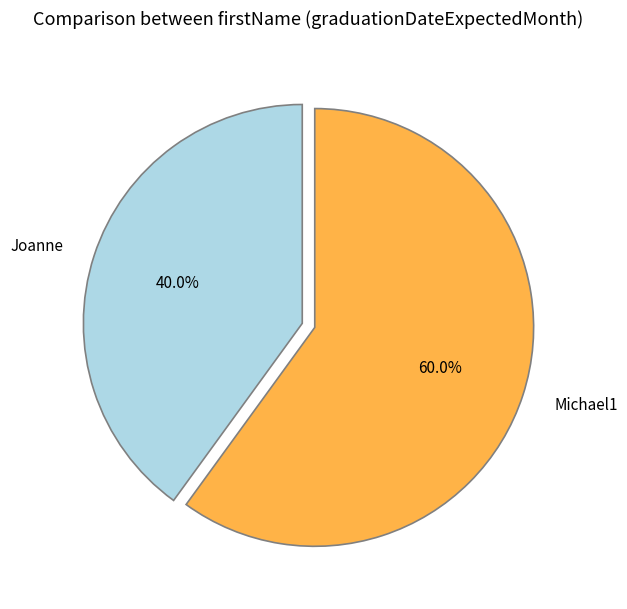

What is the smallest slice in the pie chart?

Joanne